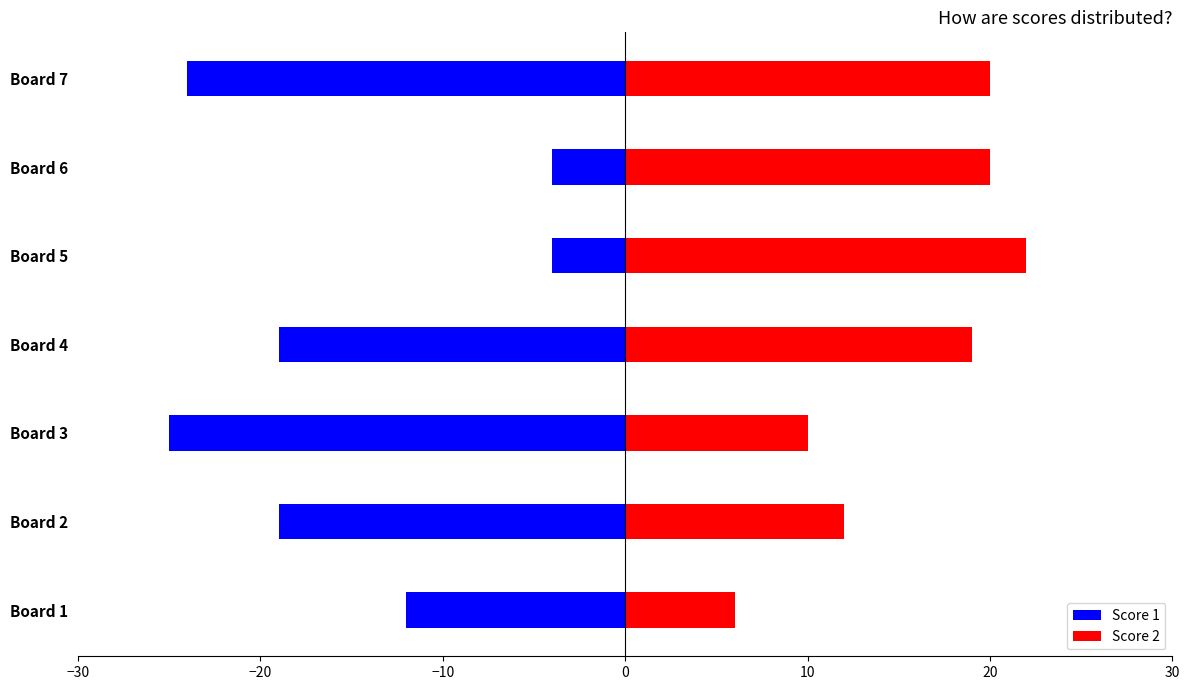

How many values in the Score 2 series are below 19?

3